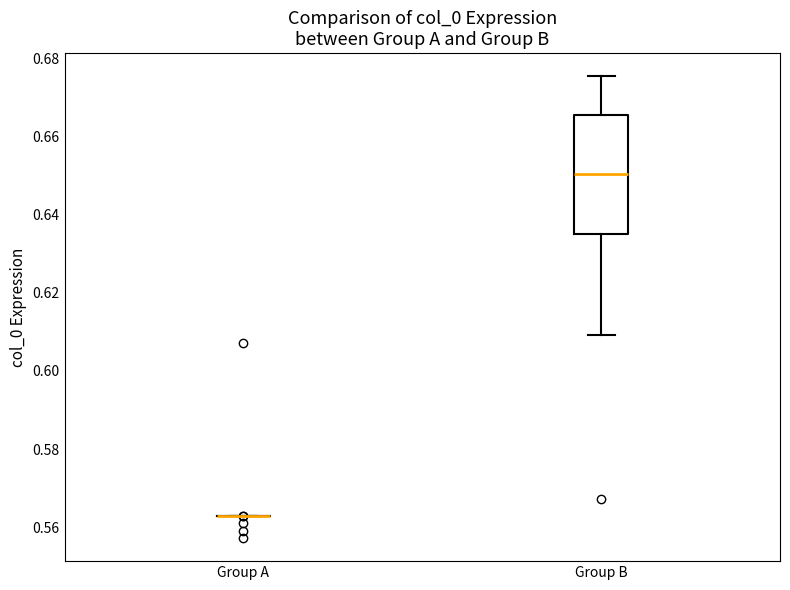

Reading left to right, transcribe this box plot: for each box, give where its median line is, the range the box spans, and where its two whiskers end, as read against the y-axis. The values are not printed on the chart, so give them approximately, as read against the axis.

Group A: box collapsed to a line at 0.562, whiskers 0.562 to 0.562
Group B: median 0.650, box 0.634 to 0.666, whiskers 0.610 to 0.676